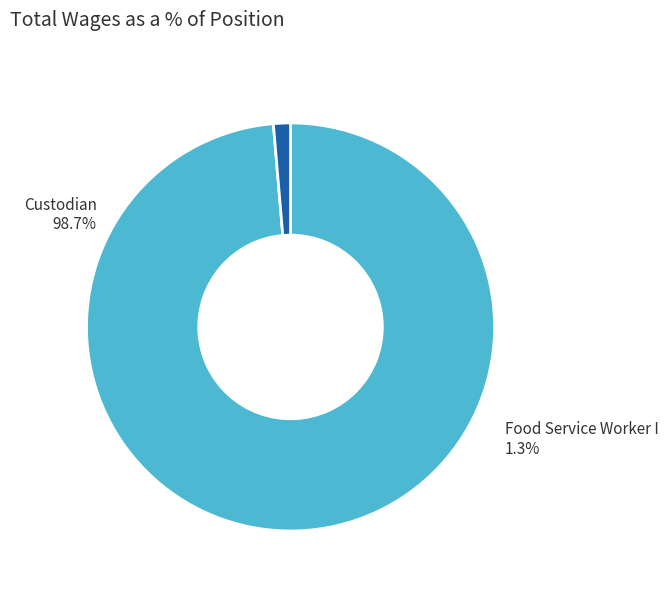

Rank the categories by value from highest to lowest.

Custodian, Food Service Worker I